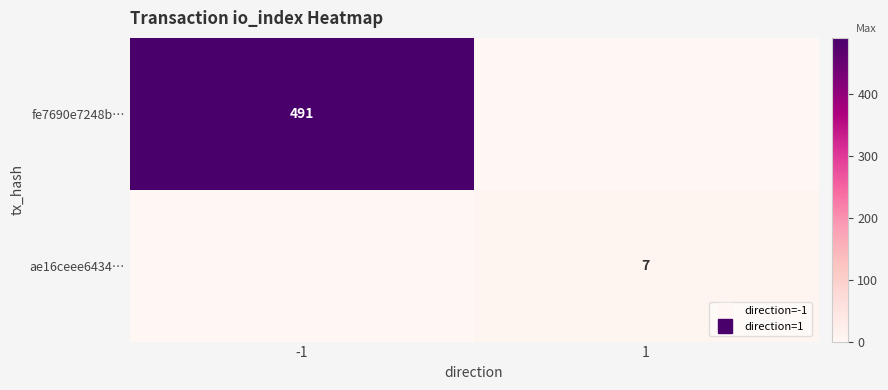

At which category is the sum across all series the highest?

-1